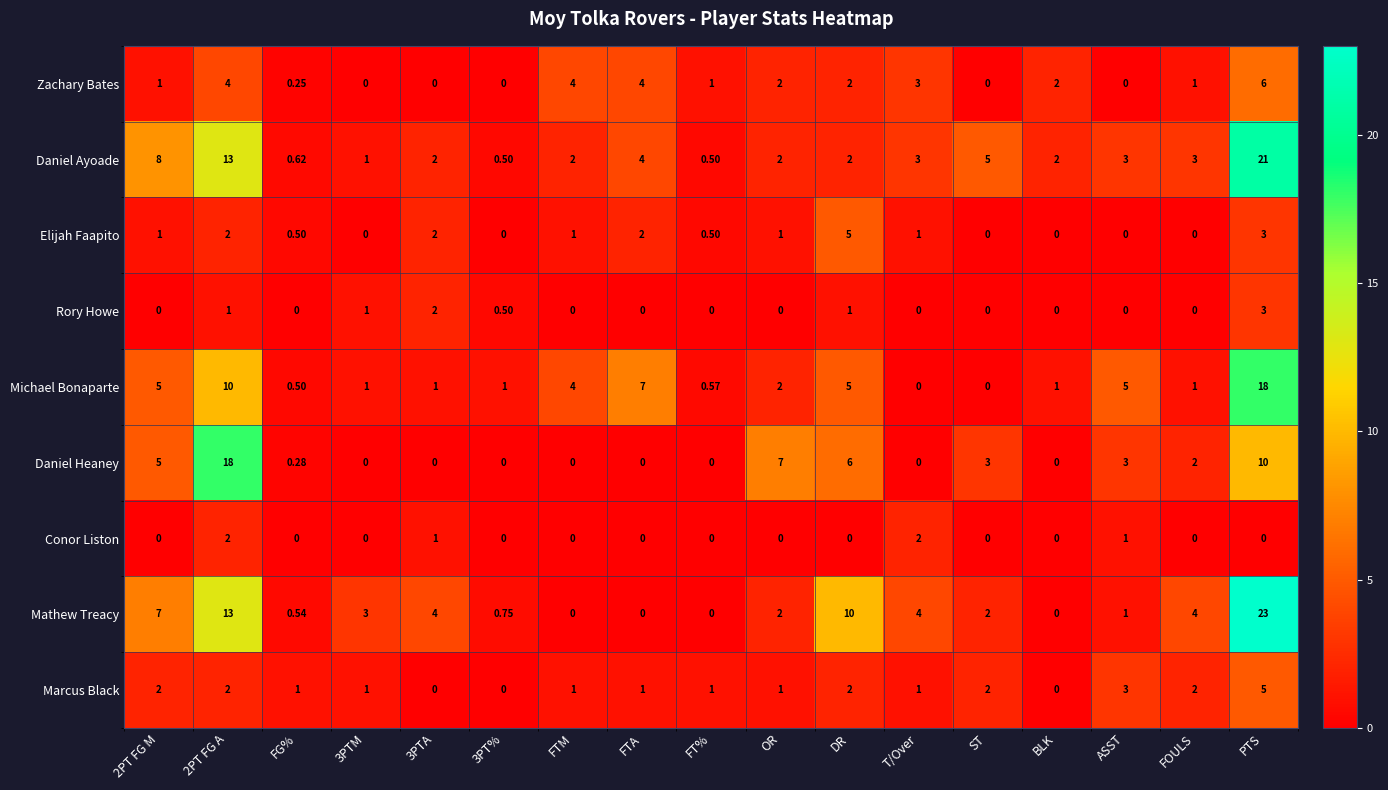

Which series has the widest spread of values?

Mathew Treacy